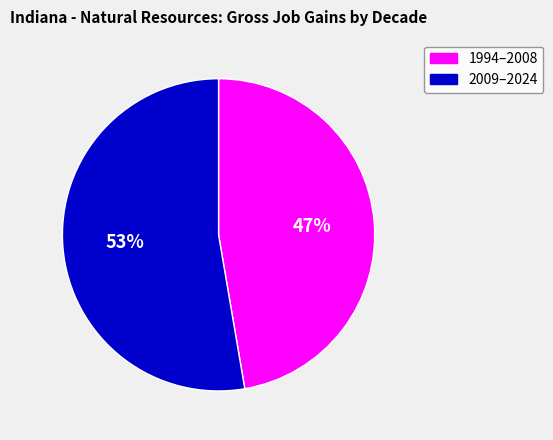

Is there any slice that represents more than half of the pie?

Yes